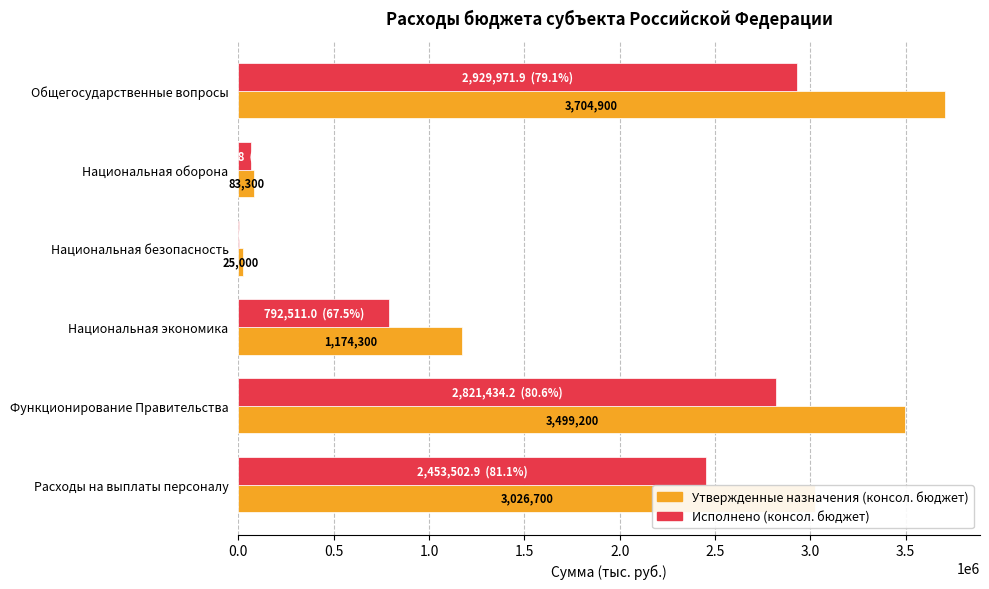

At which label is Утвержденные назначения (консол. бюджет) closest to 1864950?

Национальная экономика